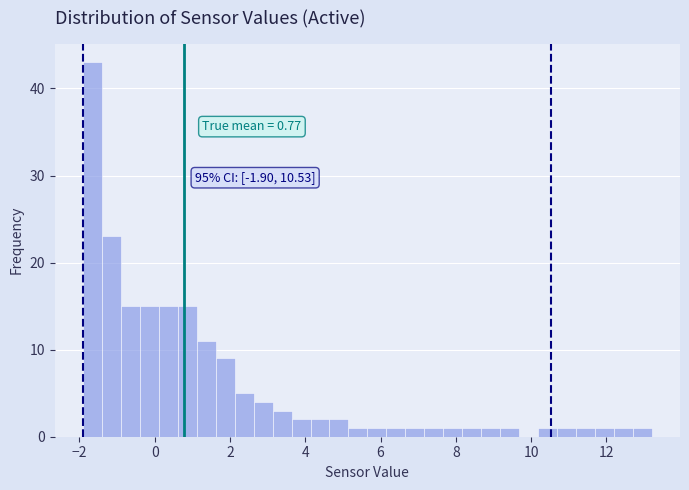

Read against the x-axis, roughly where is the centre of the tallest bar?

-1.6